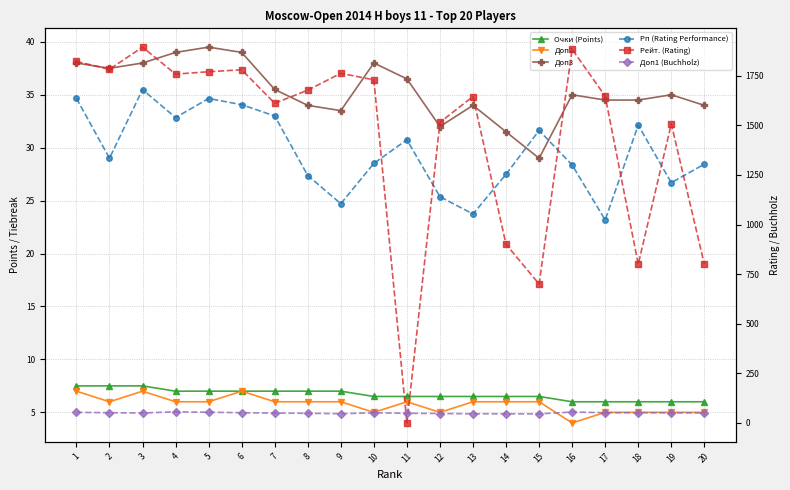

What are all the series names shown in the legend?

Очки (Points), Доп2, Доп3, Рп (Rating Performance), Рейт. (Rating), Доп1 (Buchholz)